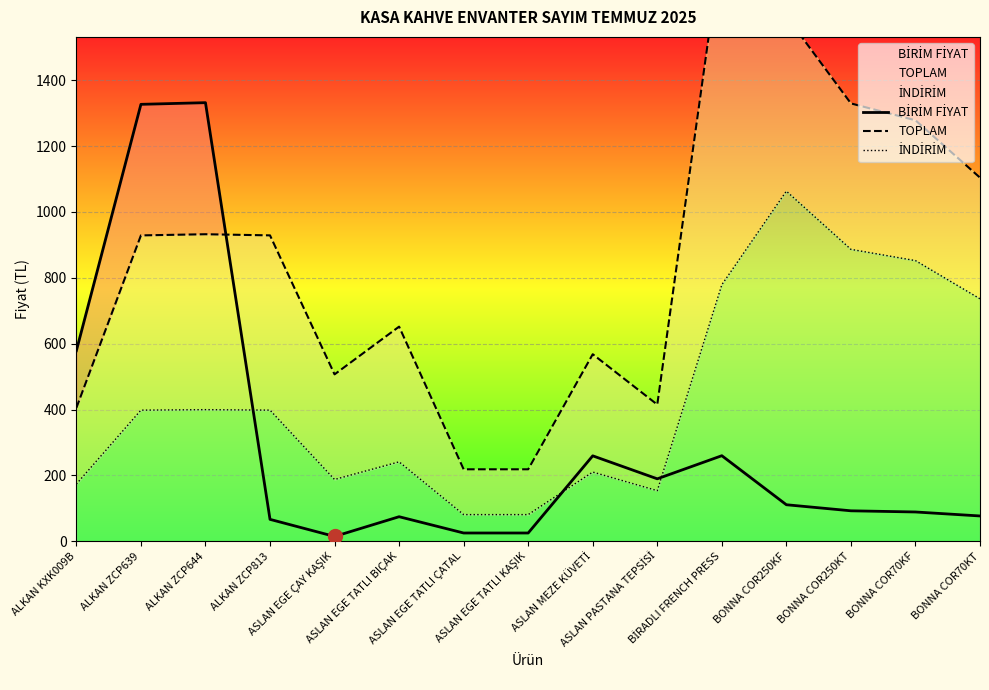

What value does the TOPLAM series have at ASLAN EGE TATLI BIÇAK?

651.7